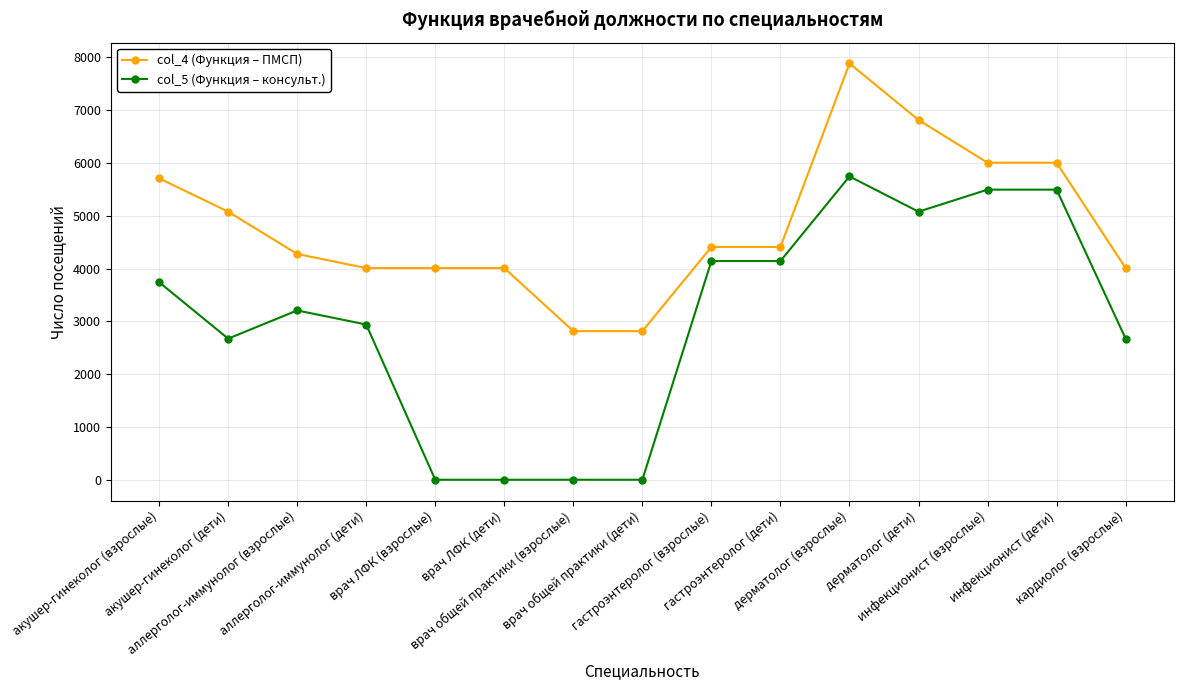

At which category is the sum across all series the highest?

дерматолог (взрослые)